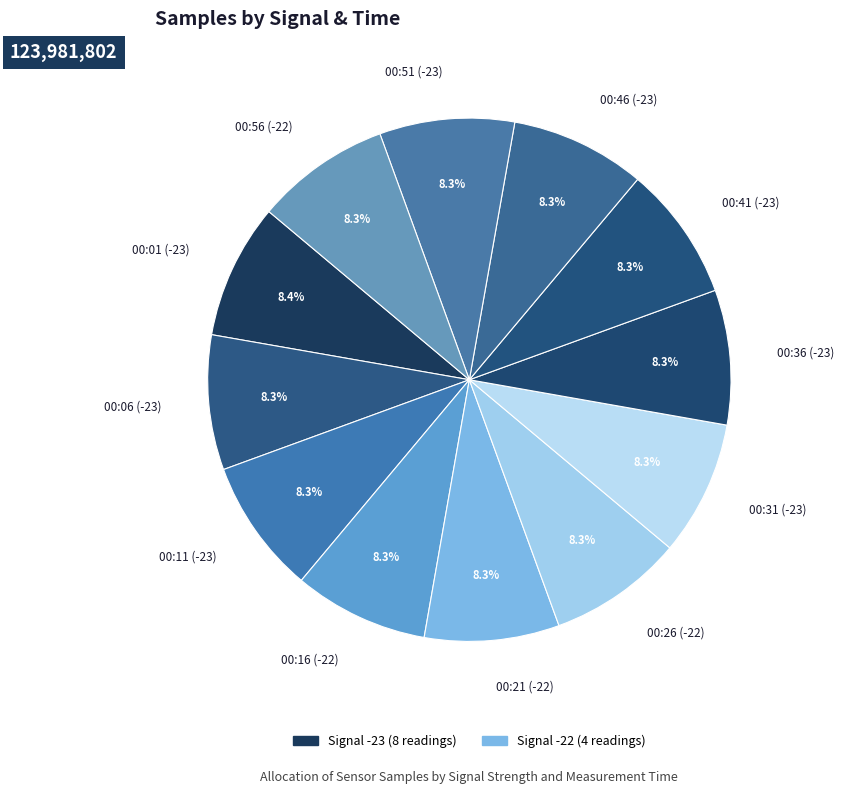

How many slices are in this pie chart?

12